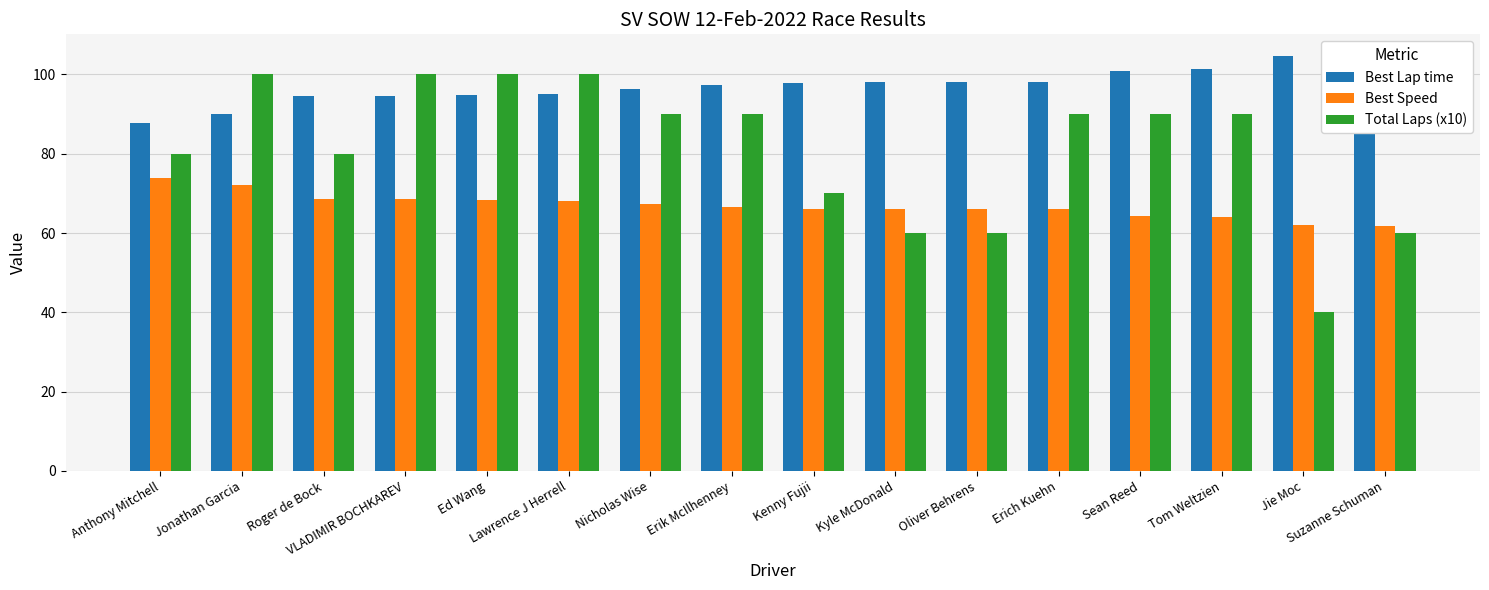

Between Roger de Bock and Kyle McDonald, which series saw the biggest shift?

Total Laps (x10)